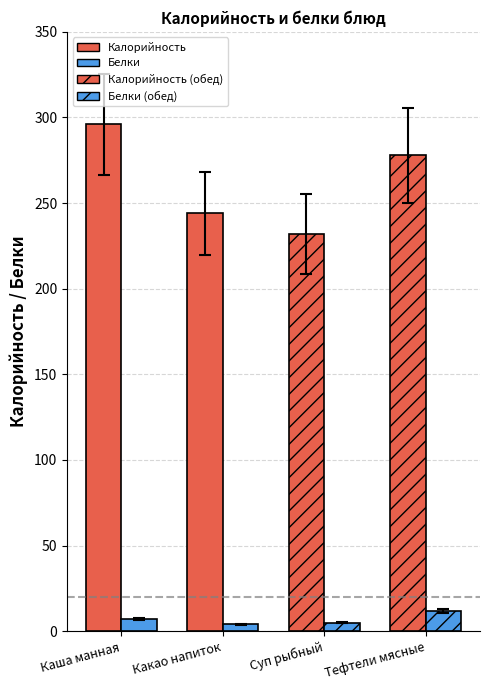

What is the spread (max minus min) of values at Какао напиток?

240